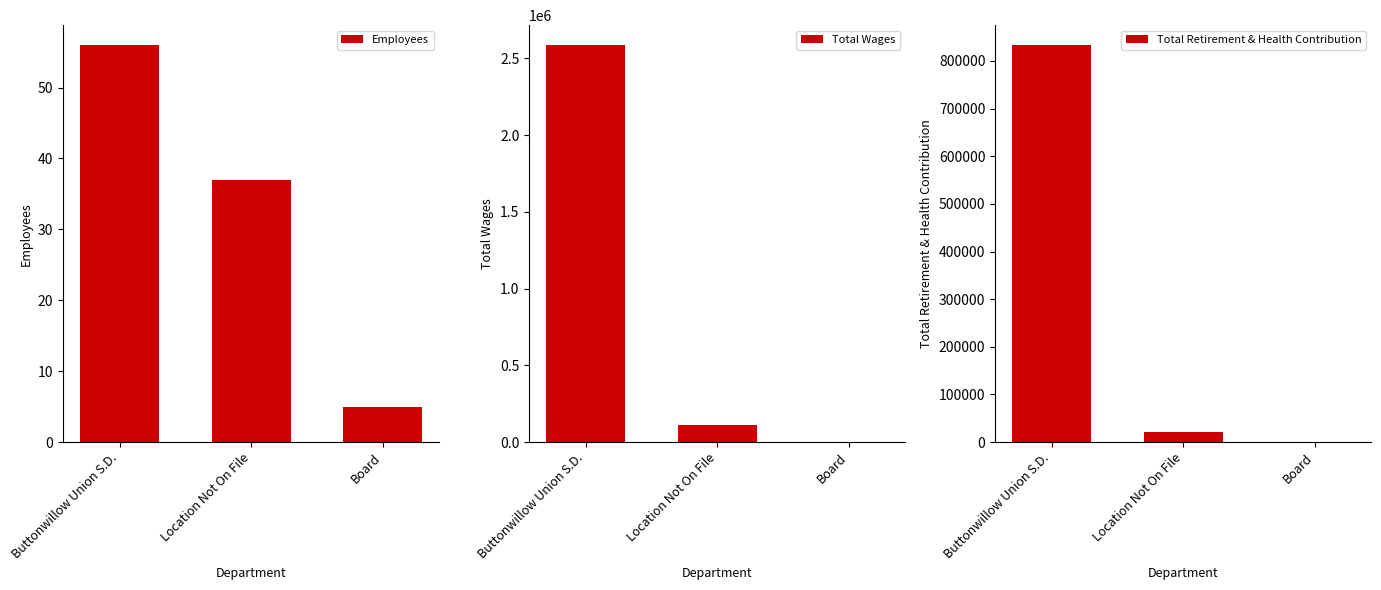

What position from the left is Location Not On File?

2